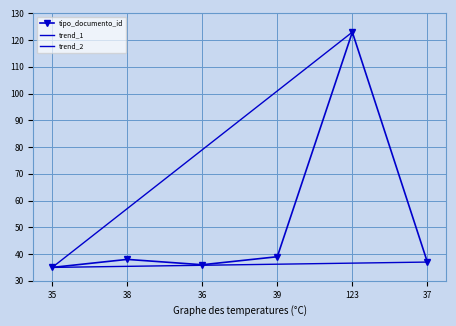

At which label does tipo_documento_id reach its peak?

123